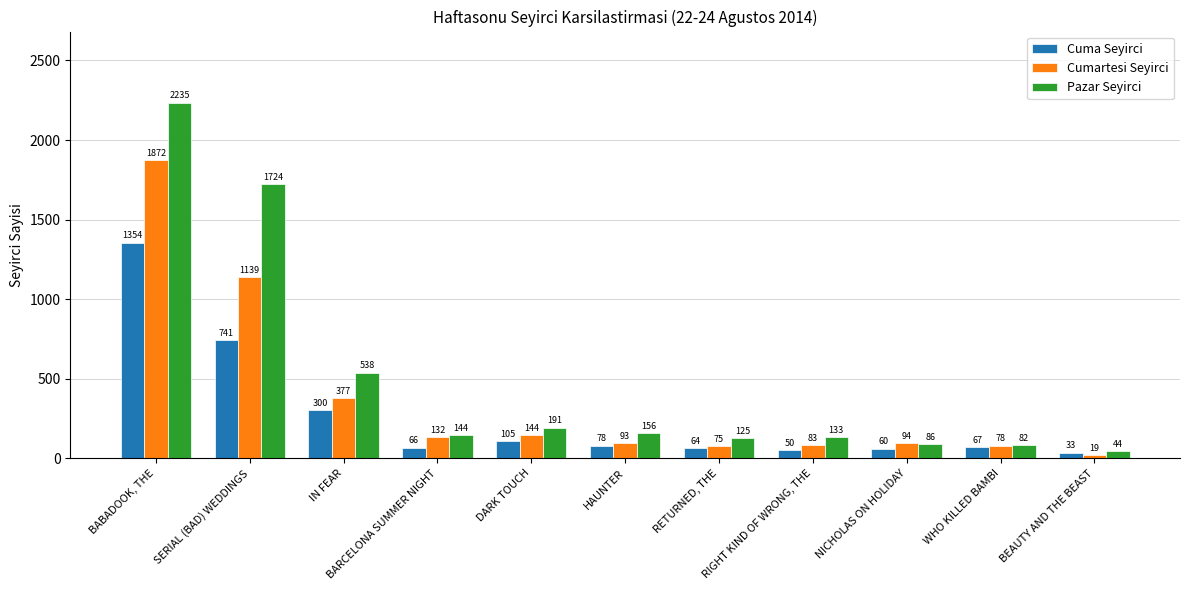

Reading right to left, what are all the values shown in this chart?

Cuma Seyirci: 33	67	60	50	64	78	105	66	300	741	1354
Cumartesi Seyirci: 19	78	94	83	75	93	144	132	377	1139	1872
Pazar Seyirci: 44	82	86	133	125	156	191	144	538	1724	2235